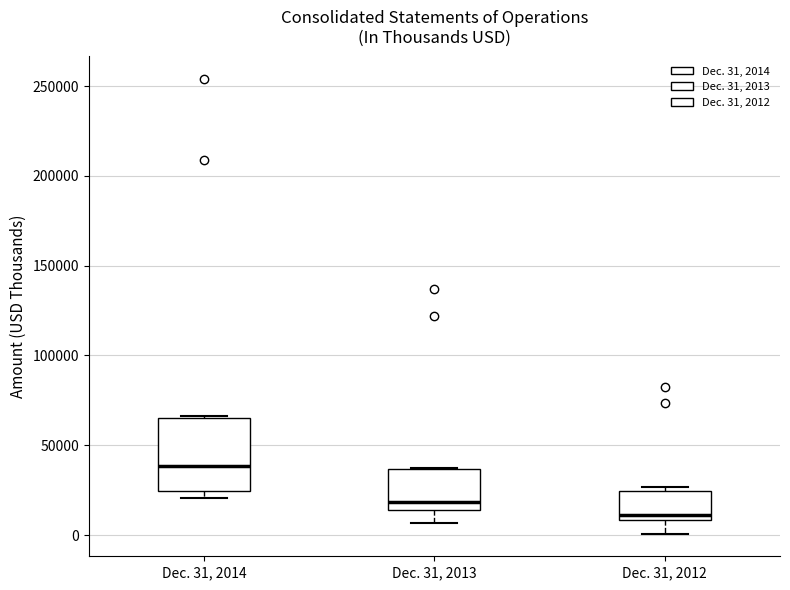

Which box is the tallest, from its lower edge to its upper edge?

Dec. 31, 2014